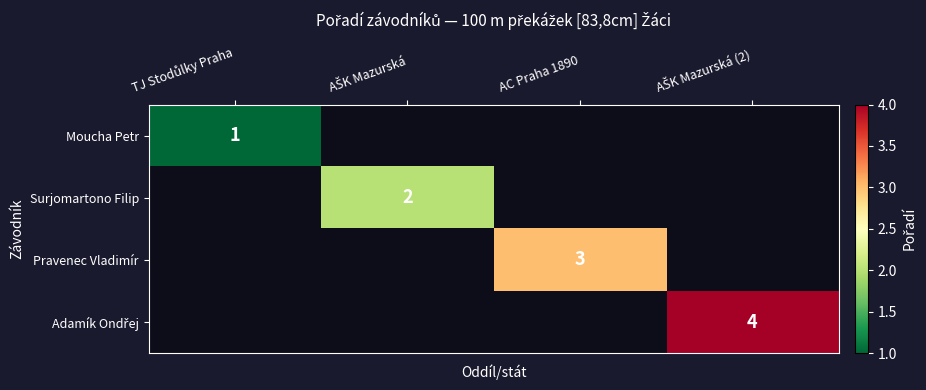

At which label does Moucha Petr reach its minimum?

TJ Stodůlky Praha